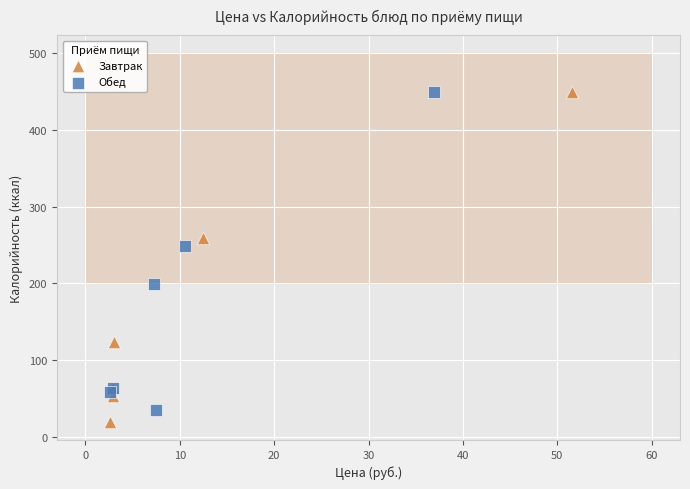

Which series has the widest spread of Y values?

Завтрак